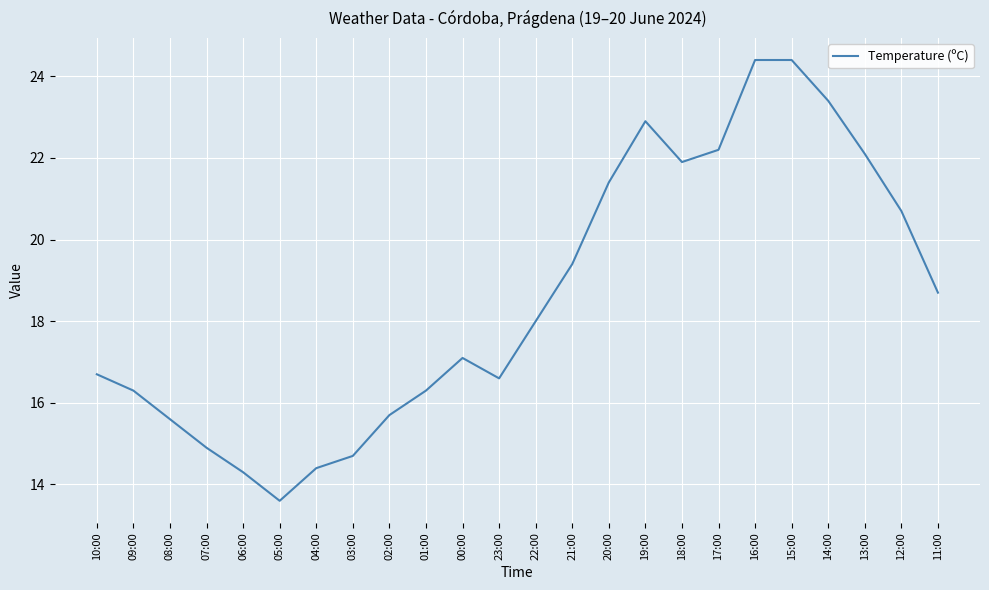

Approximately how many times larger is the value at 05:00 compared to 12:00?

0.7